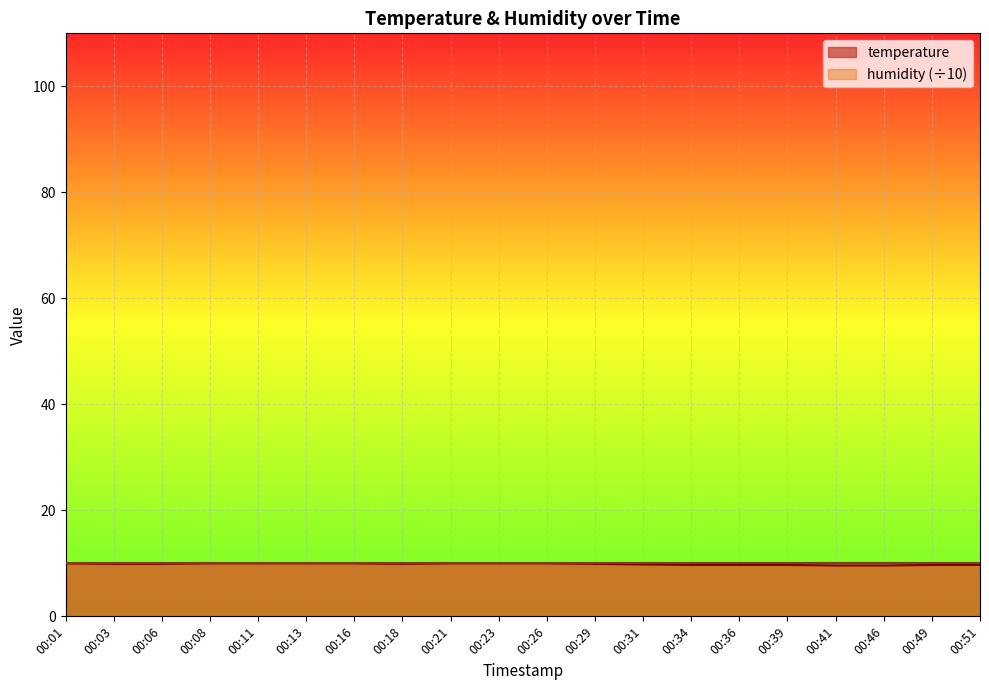

What is the change in value from 00:01 to 00:06?

-0.1